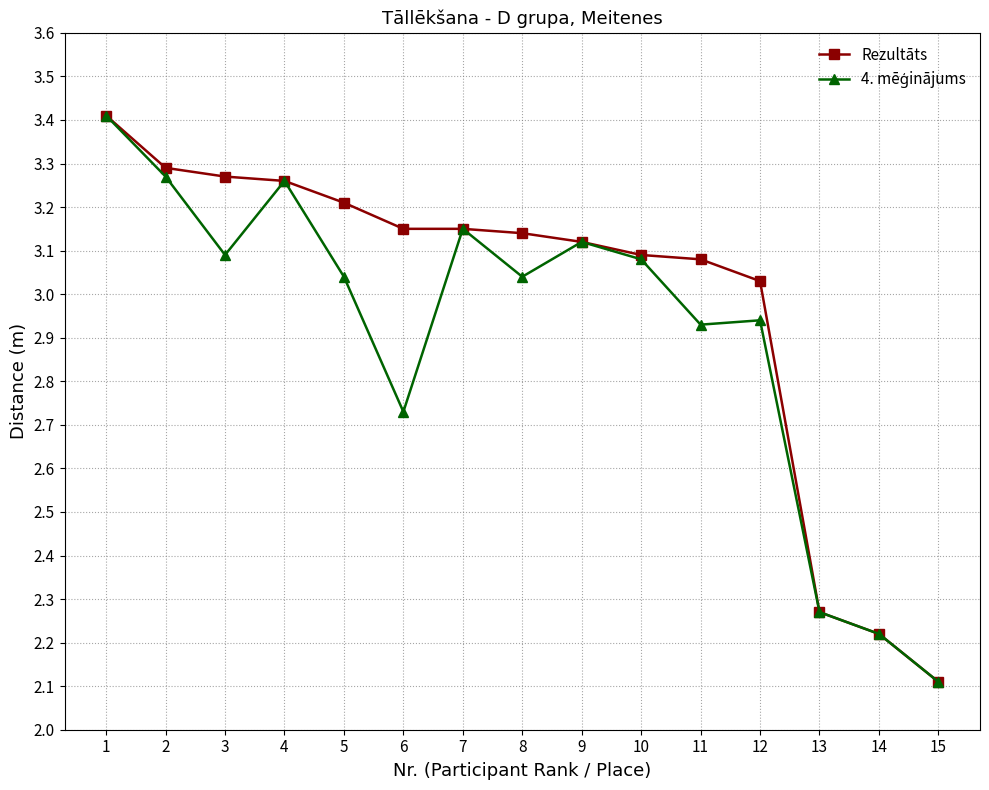

Between 12 and 15, which series saw the biggest shift?

Rezultāts